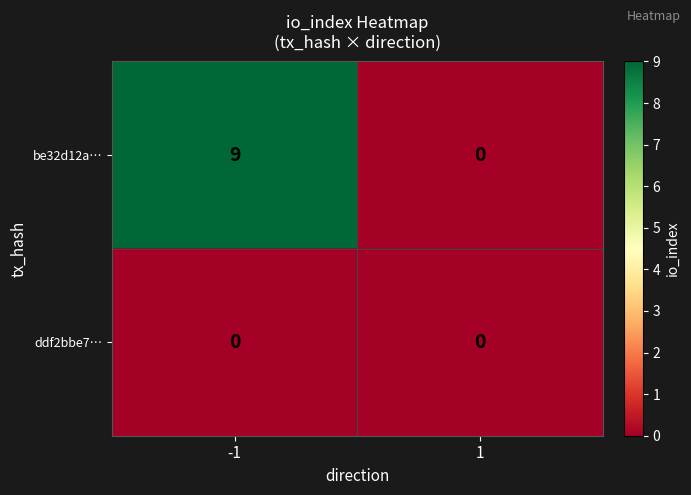

At which category is the sum across all series the highest?

-1